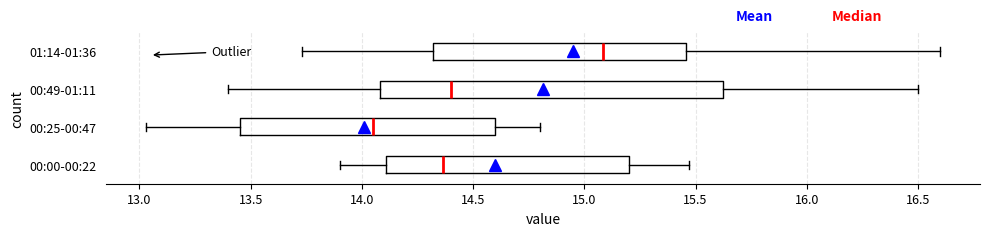

Reading bottom to top, read every box against the x-axis: the position of its median line, the range the box covers, and the ends of its whiskers. The values are not printed on the chart, so give them approximately, as read against the axis.

00:00-00:22: median 14.35, box 14.10 to 15.20, whiskers 13.90 to 15.45
00:25-00:47: median 14.05, box 13.45 to 14.60, whiskers 13.05 to 14.80
00:49-01:11: median 14.40, box 14.10 to 15.60, whiskers 13.40 to 16.50
01:14-01:36: median 15.10, box 14.30 to 15.45, whiskers 13.75 to 16.60